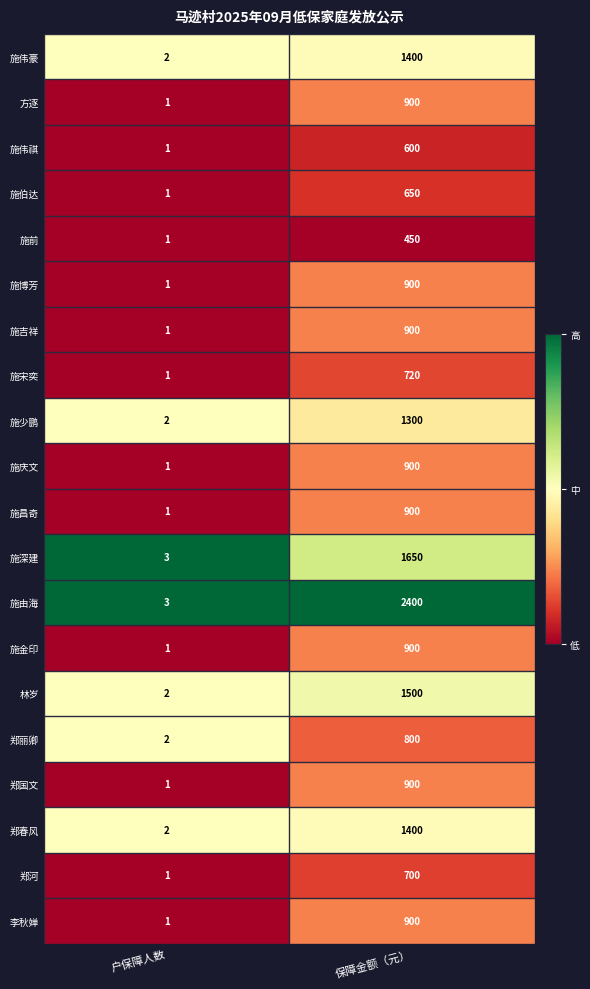

The 施金印 series shows 2 at 户保障人数. True or false?

False